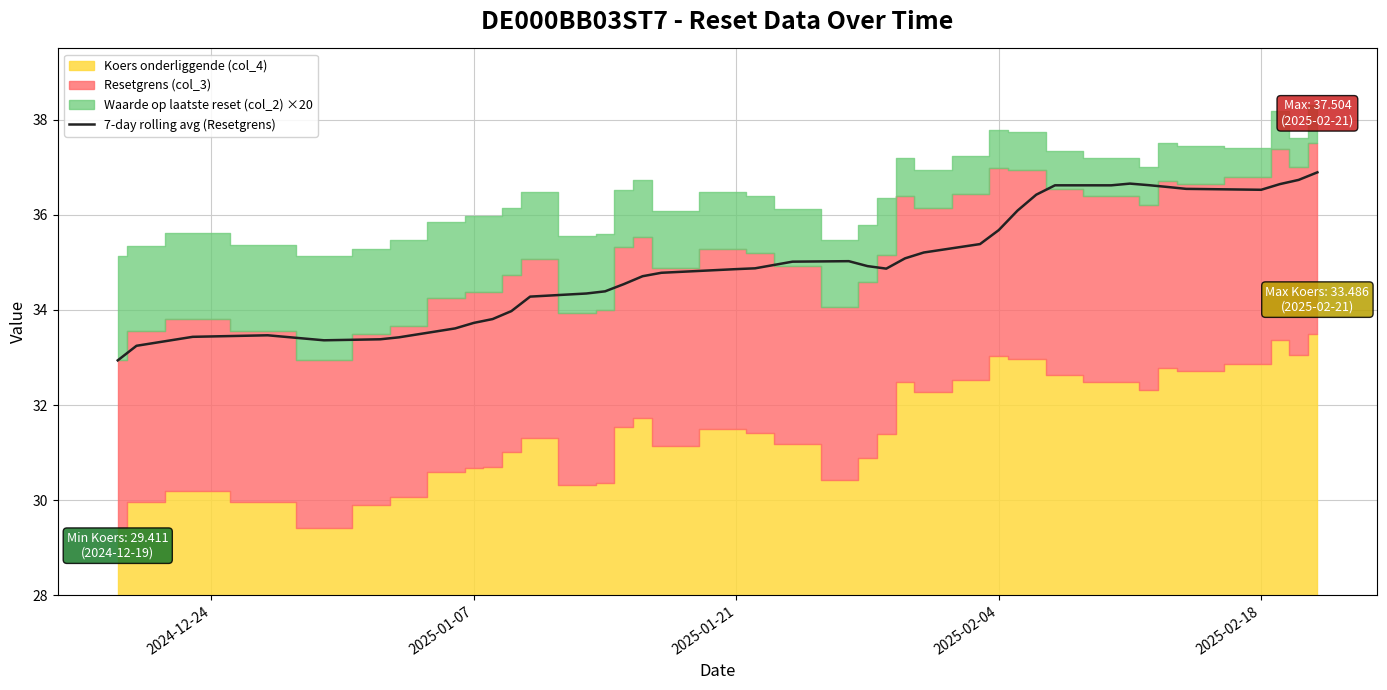

The value of 7-day rolling avg (Resetgrens) at 2025-02-18 is 9.2. True or false?

False